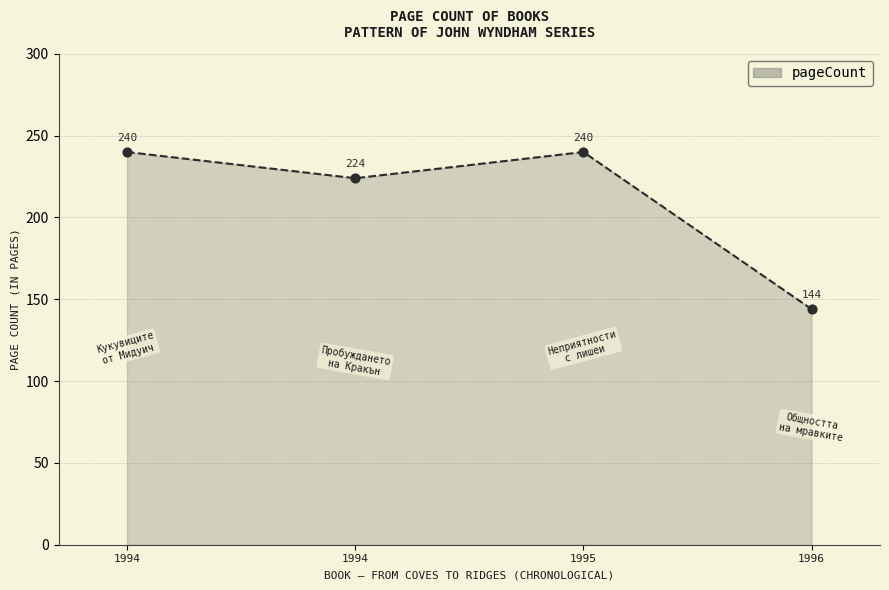

Which has a higher value, 1996 or 1994?

1994